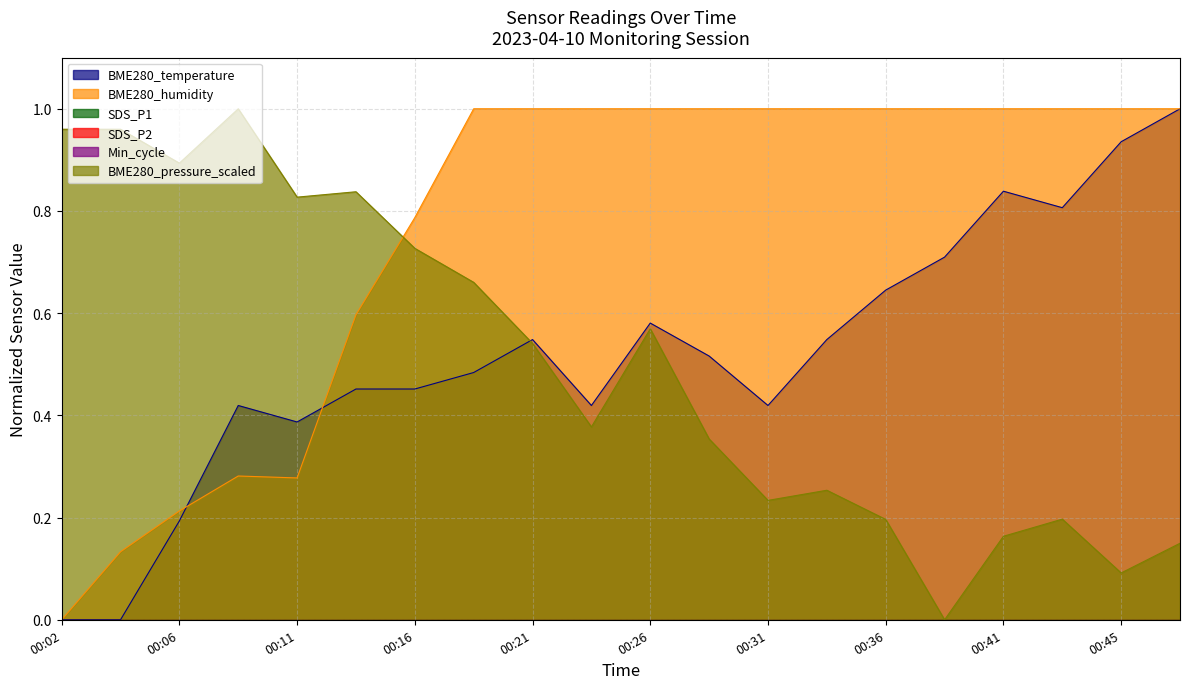

At how many categories does at least one series exceed 0?

20